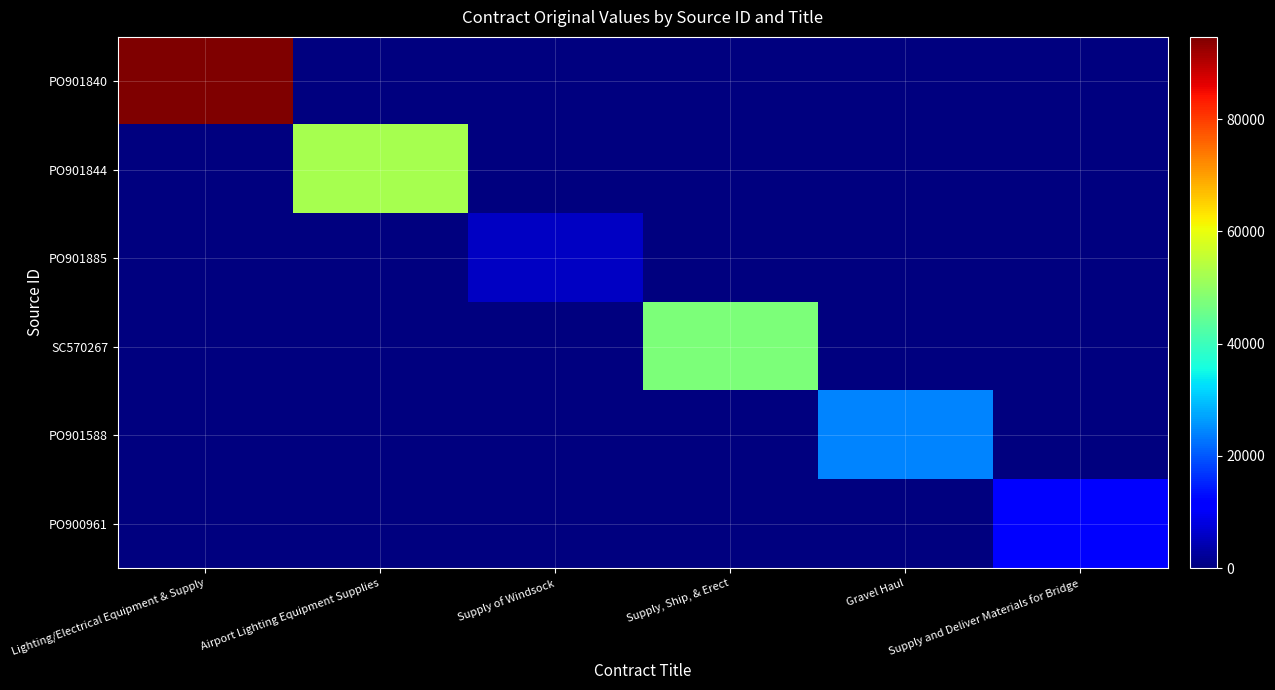

At how many categories does at least one series exceed 32351?

3